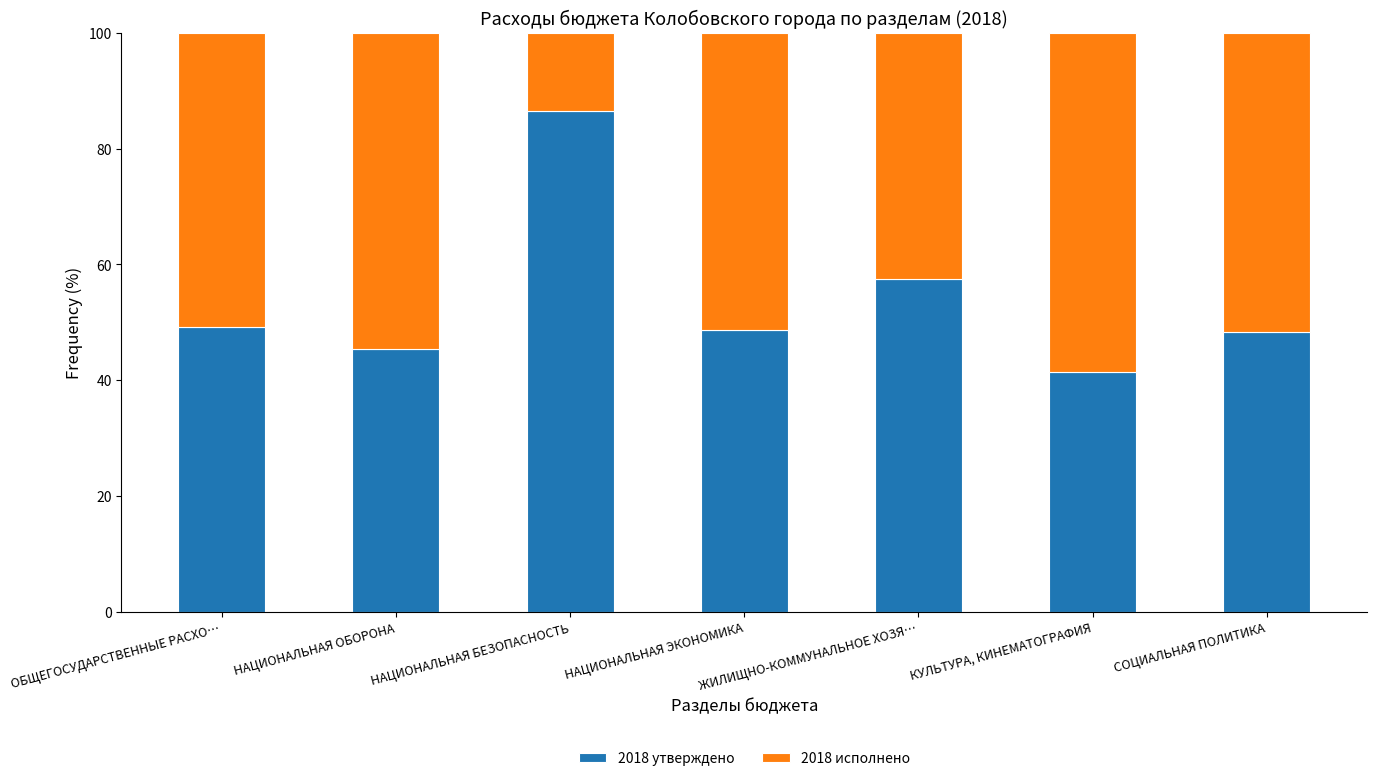

How many distinct data groups are displayed?

2